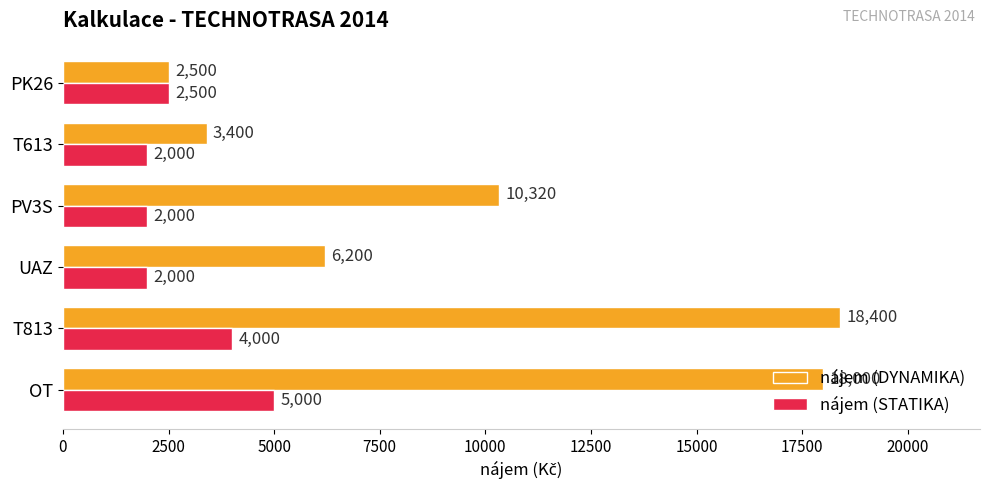

Is it true that nájem (STATIKA) equals 3560 at T613?

False